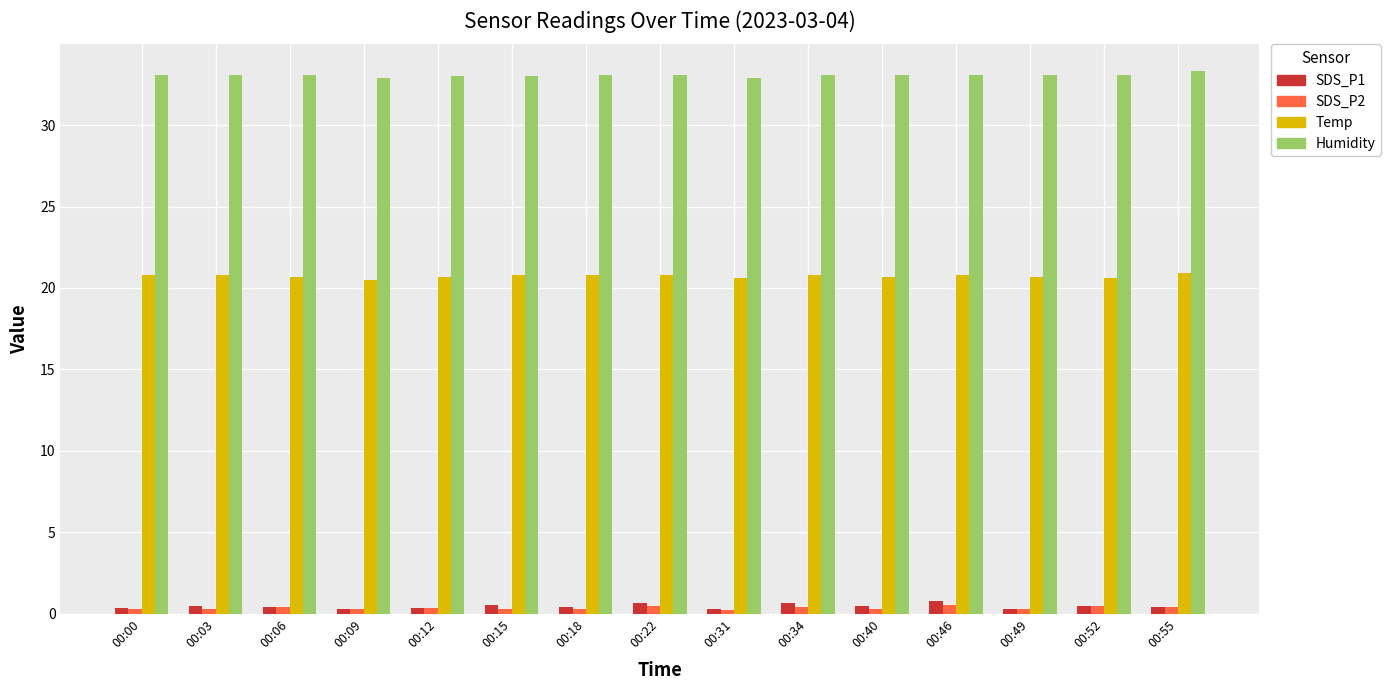

True or false: SDS_P2 has a value of 0.3 at 00:18.

True